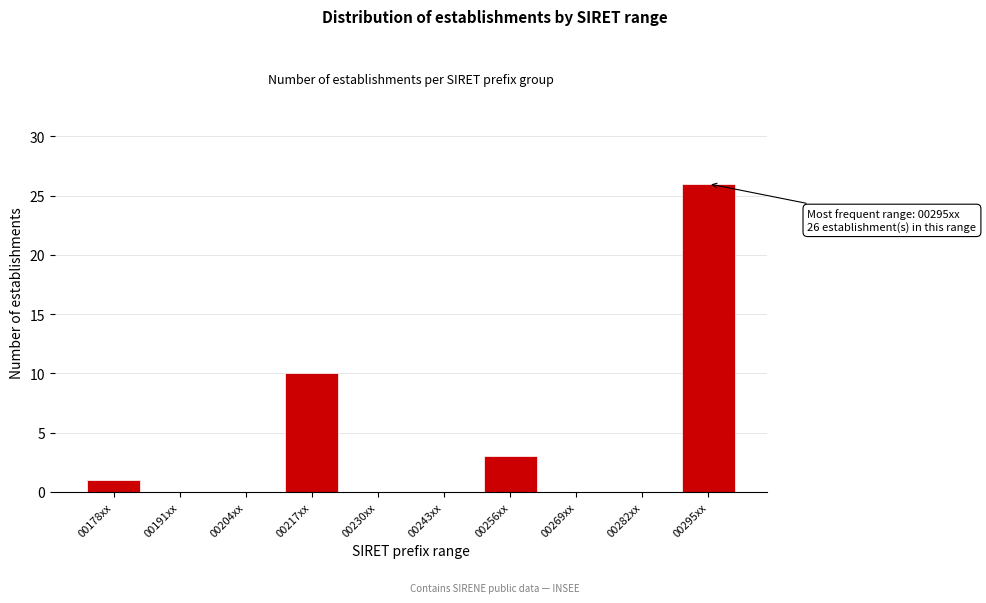

Reading left to right, list all the values displayed in this chart.

00178xx=1	00191xx=0	00204xx=0	00217xx=10	00230xx=0	00243xx=0	00256xx=3	00269xx=0	00282xx=0	00295xx=26